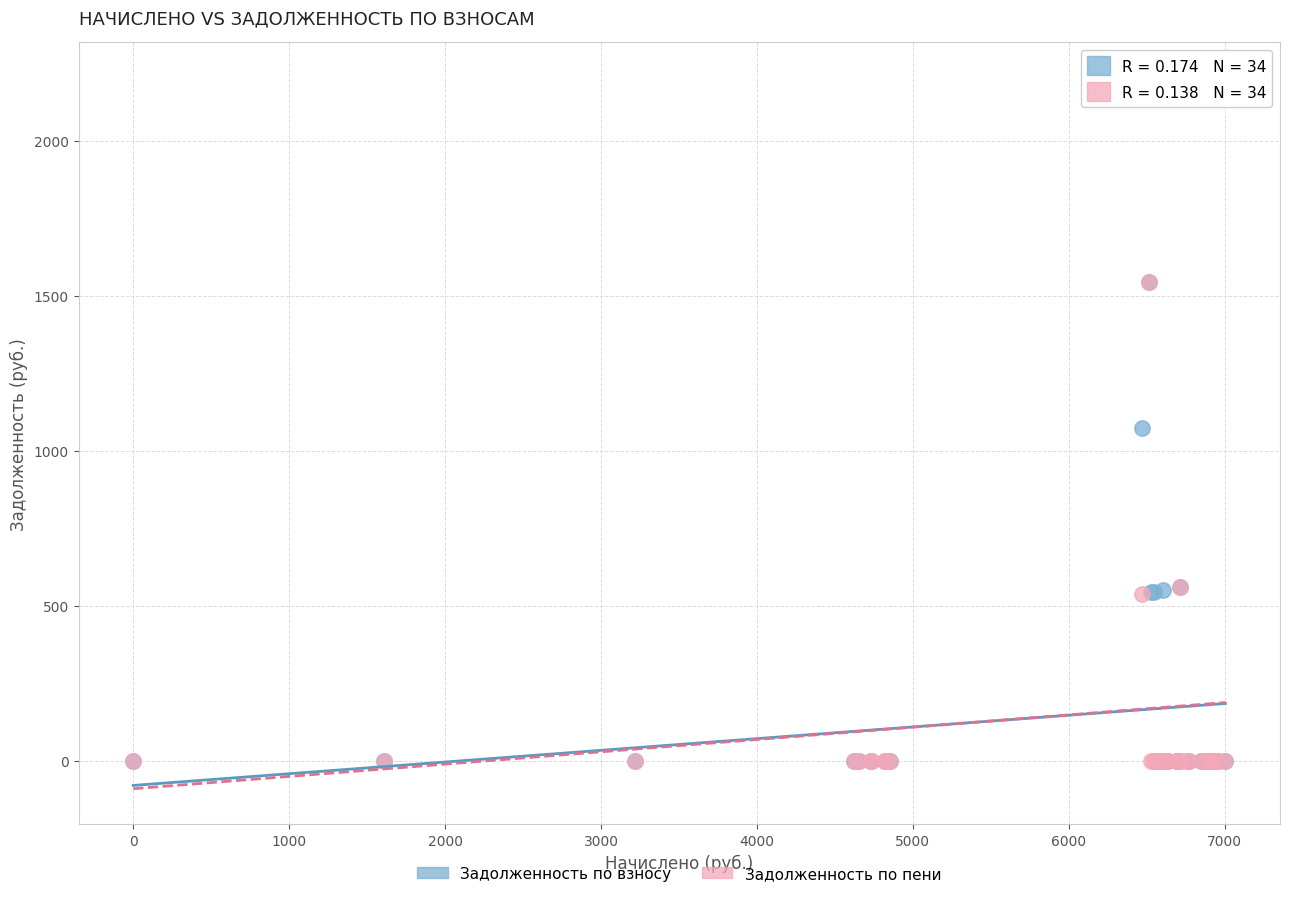

Across all series, what Y value is closest to 1100?

1072.0